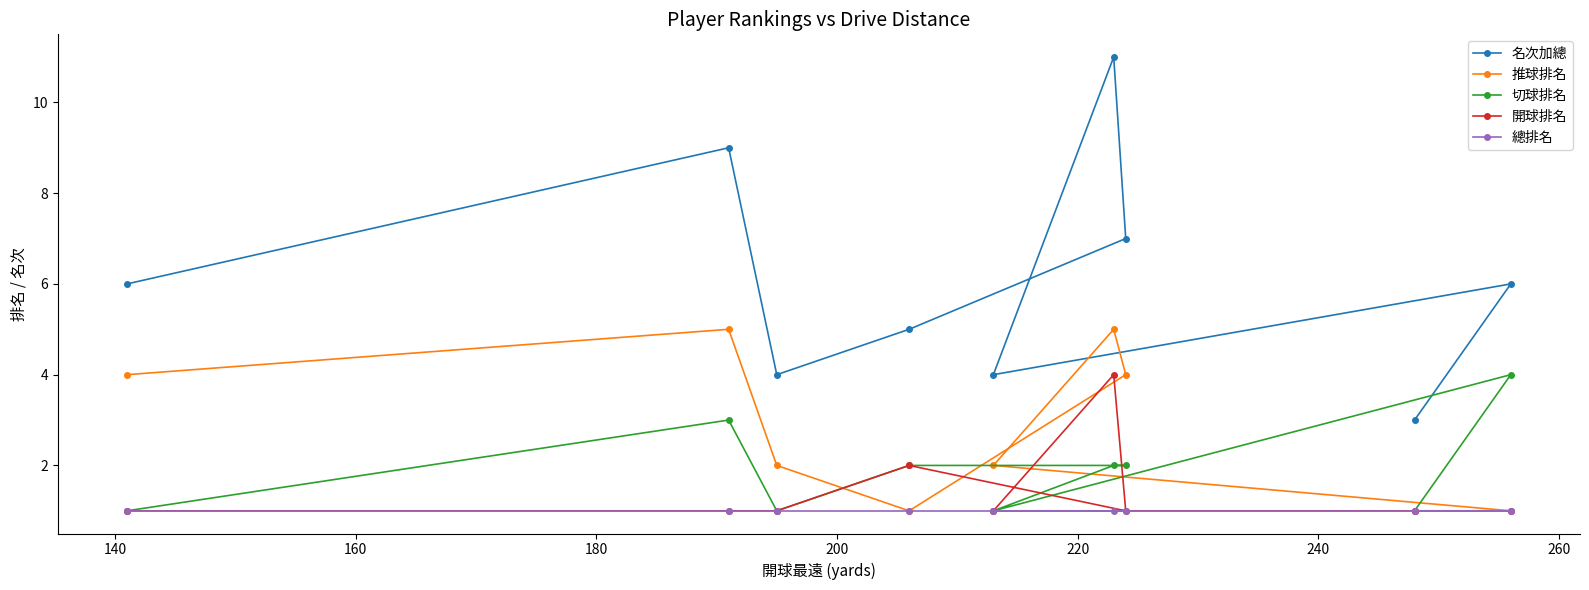

Which series has the largest total across all categories?

名次加總